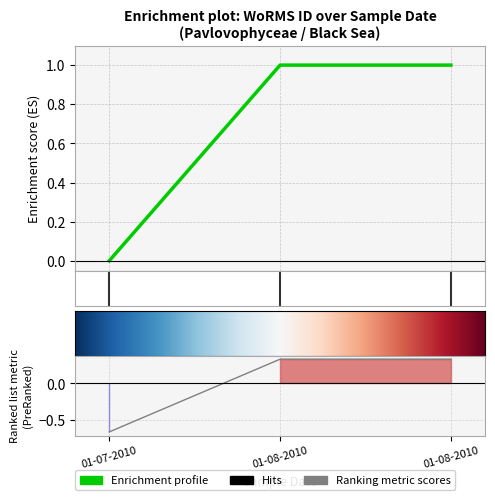

True or false: the data shows 0 at 01-07-2010.

True